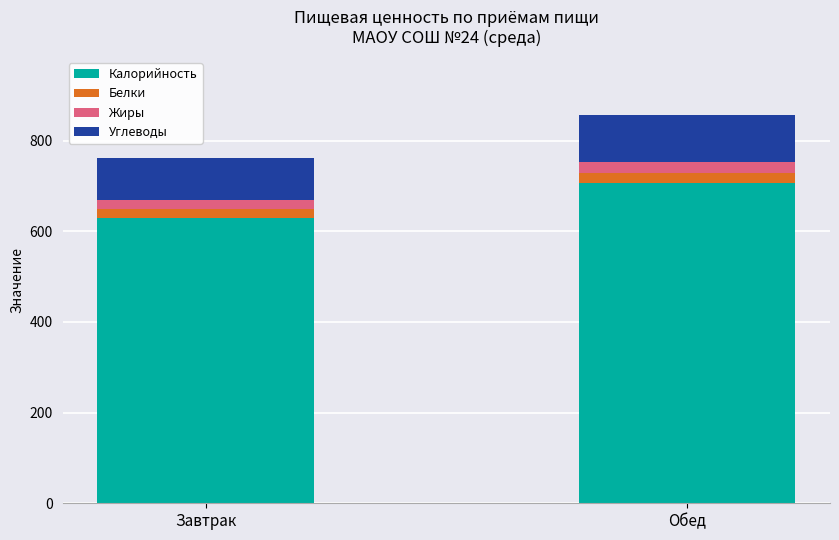

Reading left to right, transcribe the values for Калорийность.

Завтрак=629.0	Обед=707.7